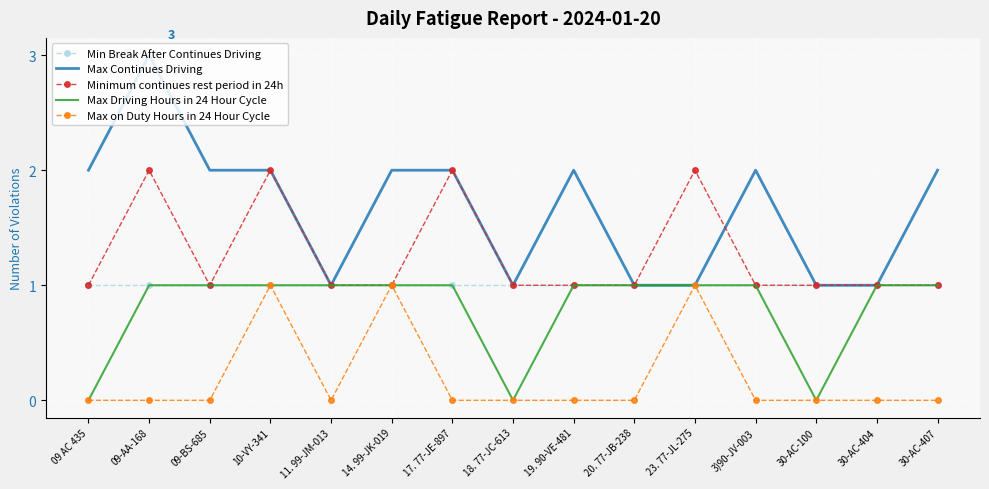

What position from the right is 17. 77-JE-897?

9